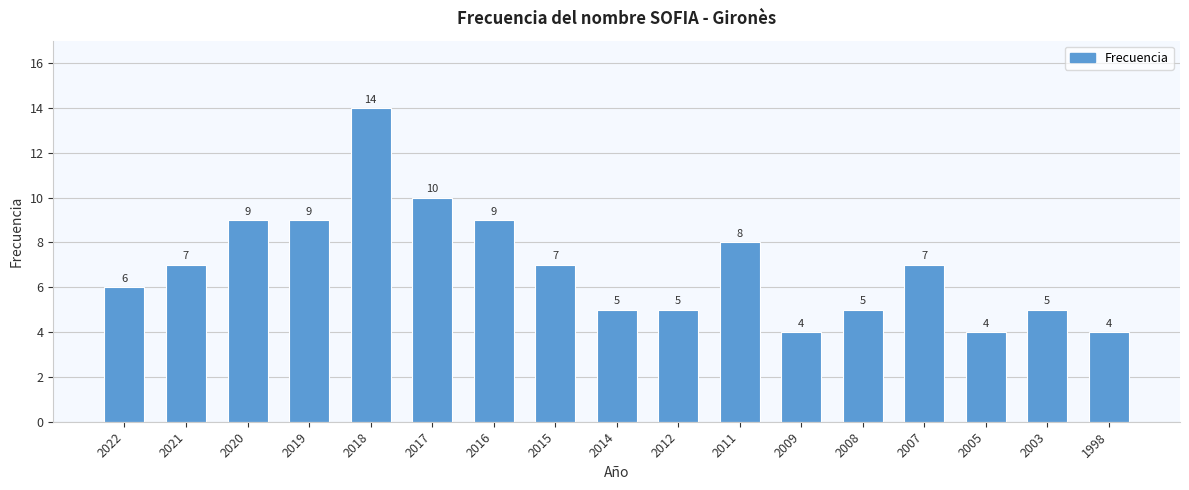

What is the sum of the values at 2005 and 2022?

10